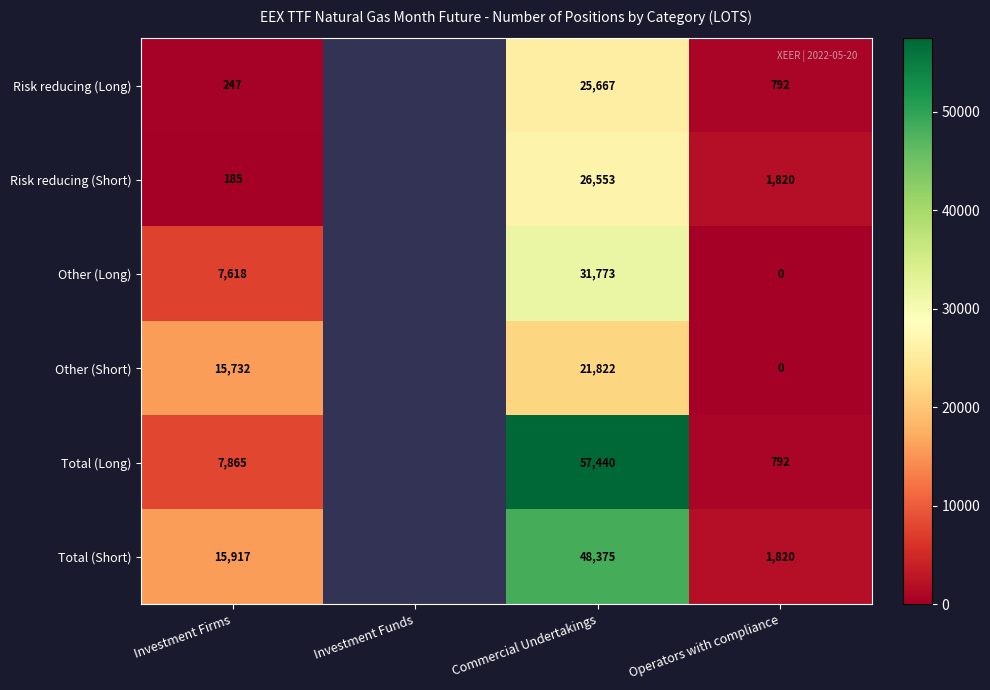

What is the spread (max minus min) of values at Commercial Undertakings?

35618